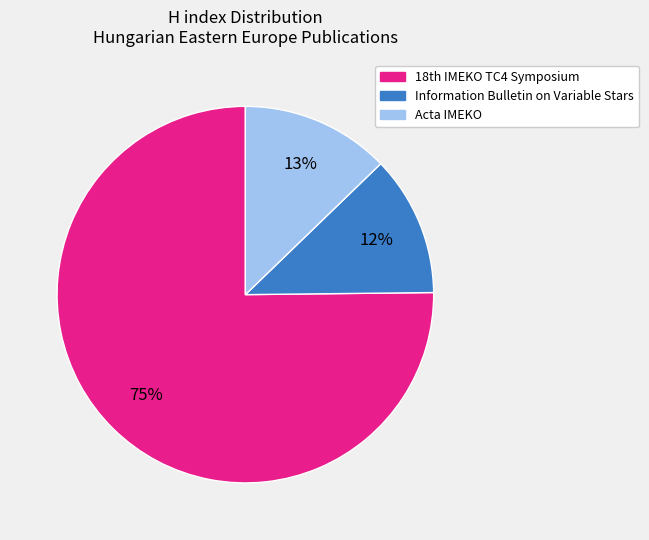

How many slices are in this pie chart?

3